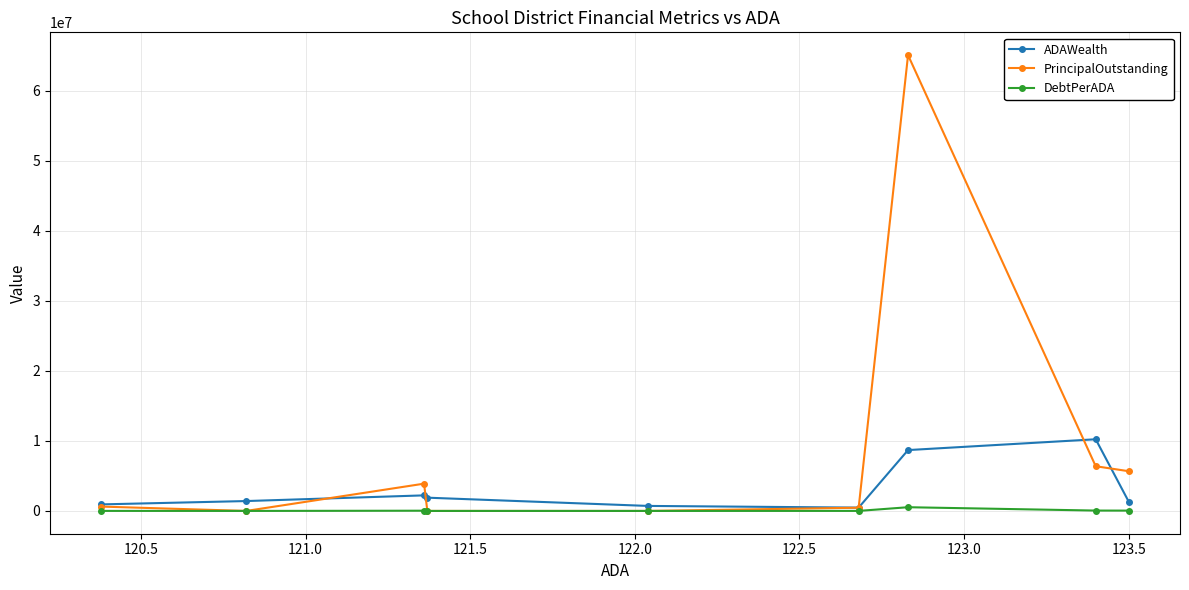

What is the maximum value shown in the chart?

65105000.0